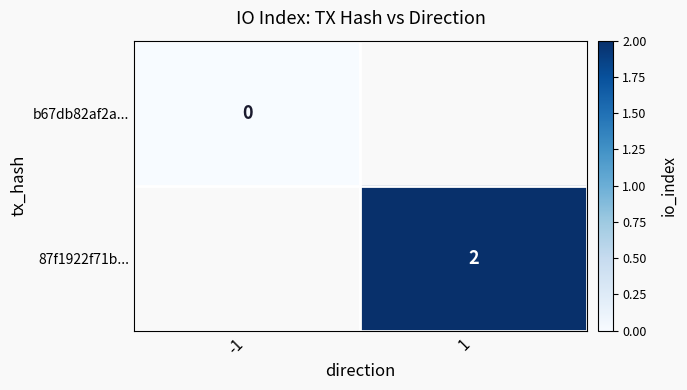

Is it true that 87f1922f71b... equals 2 at 1?

True